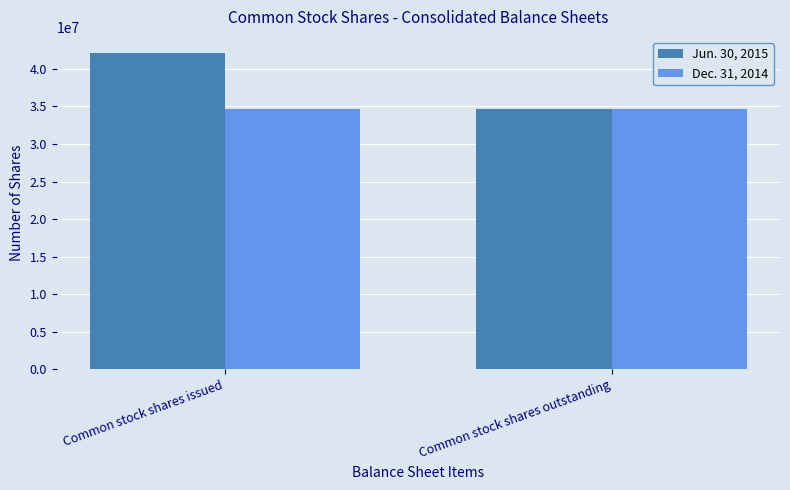

At how many categories does at least one series exceed 42122075?

1